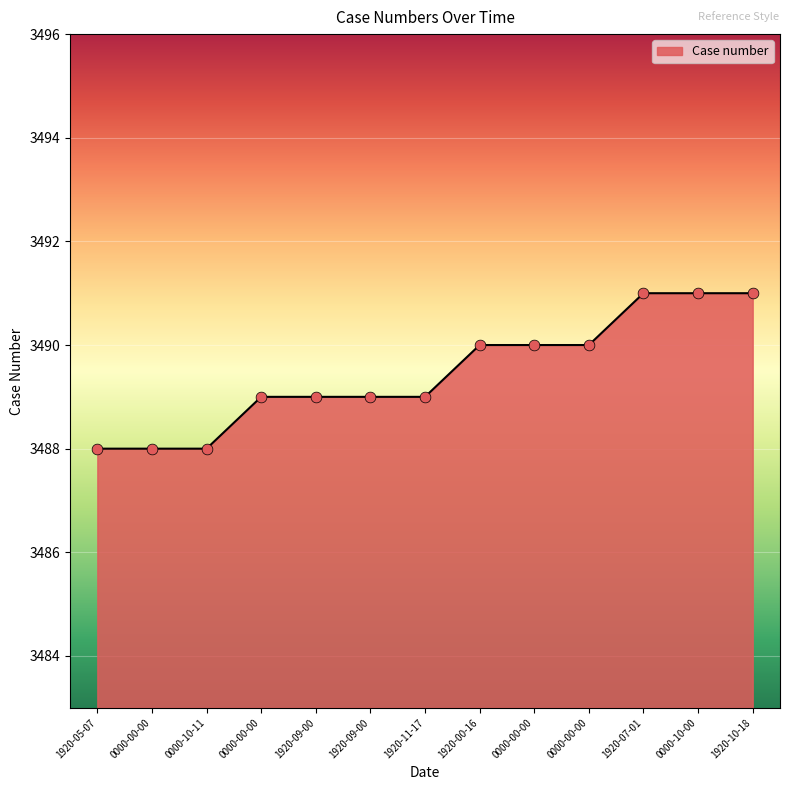

What is the ratio of the value at 1920-07-01 to the value at 1920-09-00?

1.0